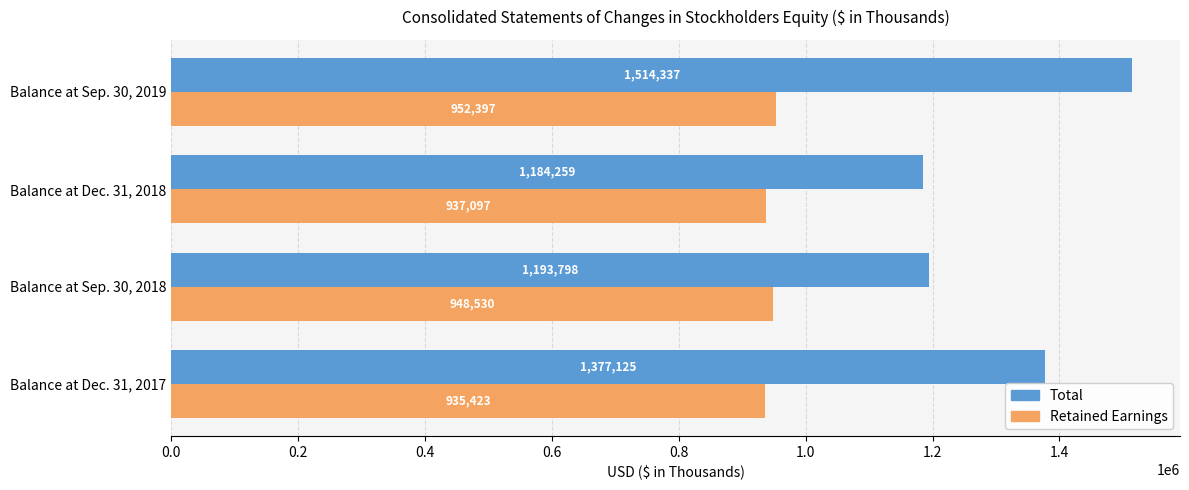

Rank the series by their maximum value, from lowest to highest.

Retained Earnings, Total